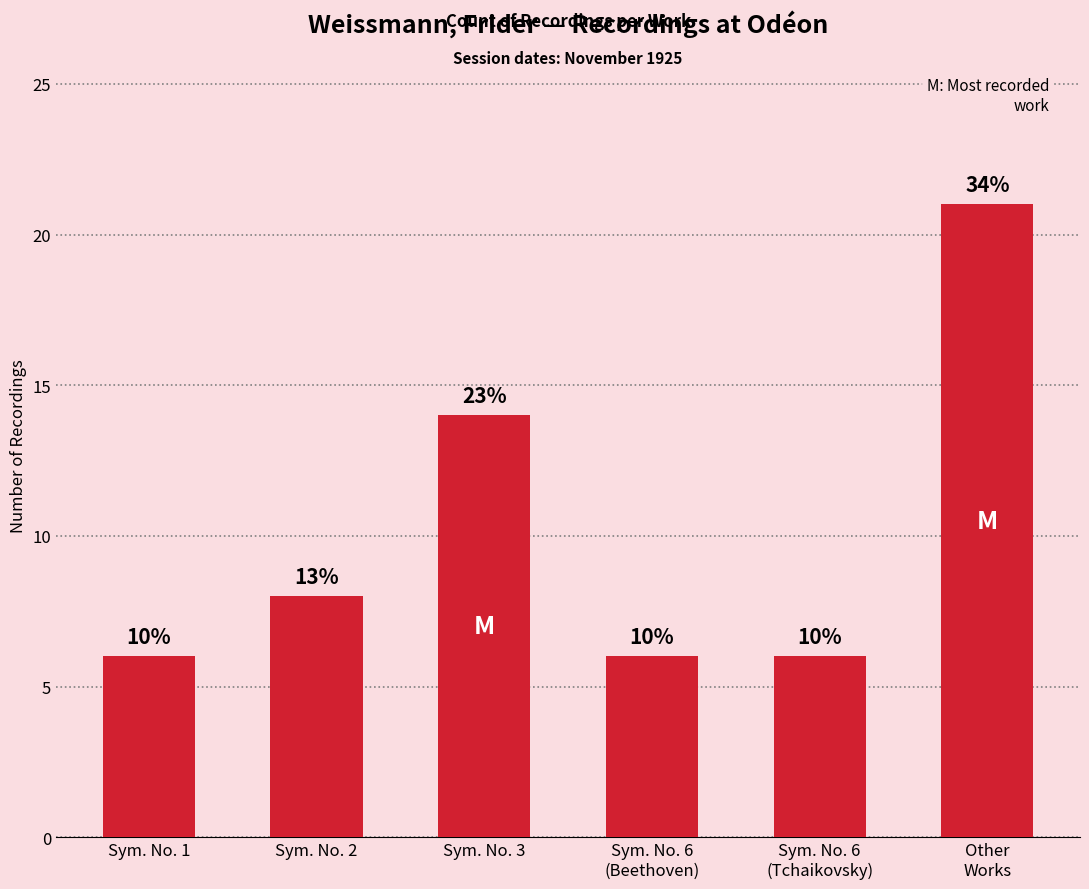

How many bars are there in total?

6